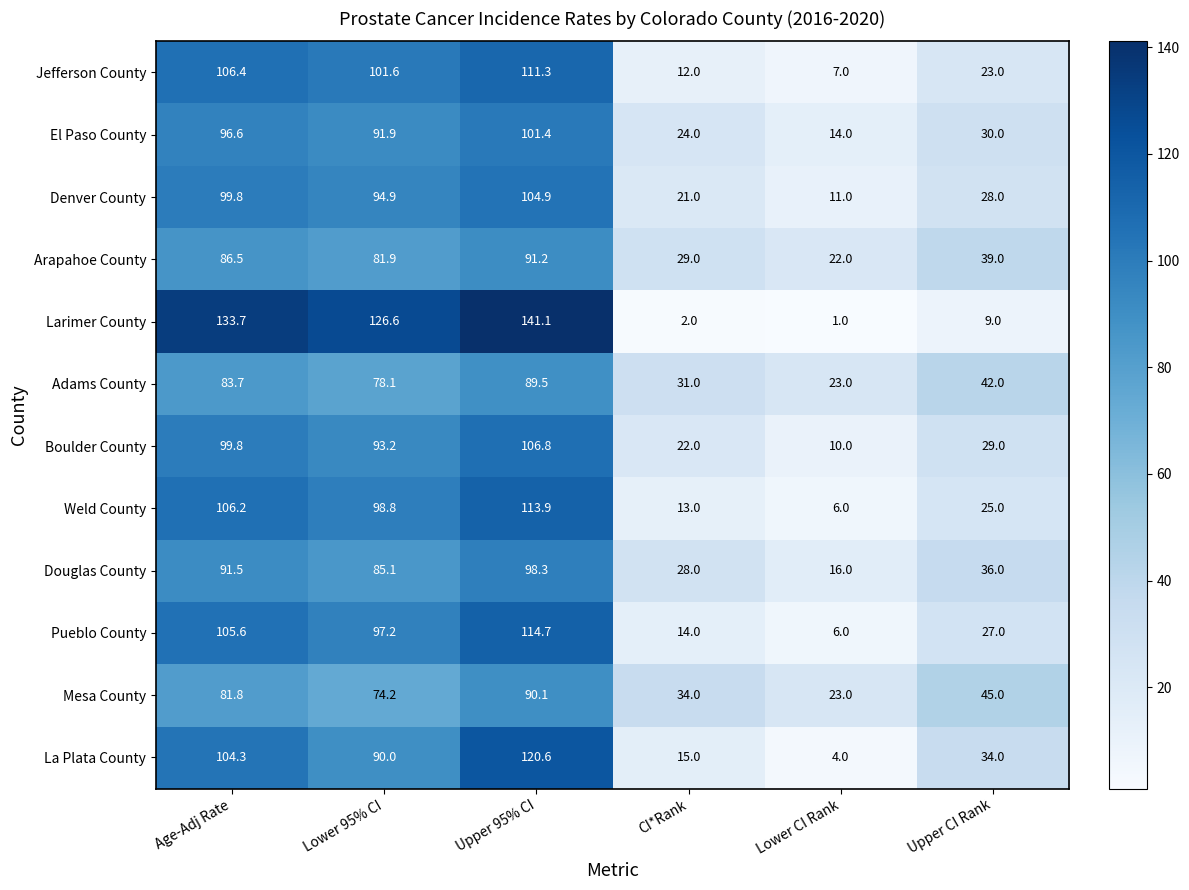

True or false: Arapahoe County has a value of 43.0 at CI*Rank.

False